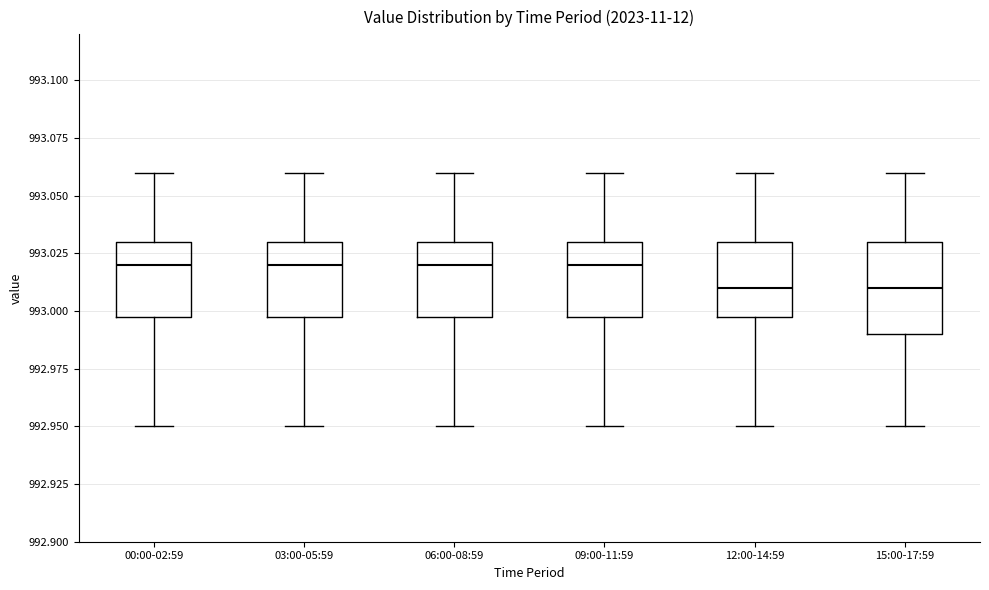

Reading left to right, transcribe this box plot: for each box, give where its median line is, the range the box spans, and where its two whiskers end, as read against the y-axis. The values are not printed on the chart, so give them approximately, as read against the axis.

00:00-02:59: median 993.02, box 993.00 to 993.03, whiskers 992.95 to 993.06
03:00-05:59: median 993.02, box 993.00 to 993.03, whiskers 992.95 to 993.06
06:00-08:59: median 993.02, box 993.00 to 993.03, whiskers 992.95 to 993.06
09:00-11:59: median 993.02, box 993.00 to 993.03, whiskers 992.95 to 993.06
12:00-14:59: median 993.01, box 993.00 to 993.03, whiskers 992.95 to 993.06
15:00-17:59: median 993.01, box 992.99 to 993.03, whiskers 992.95 to 993.06